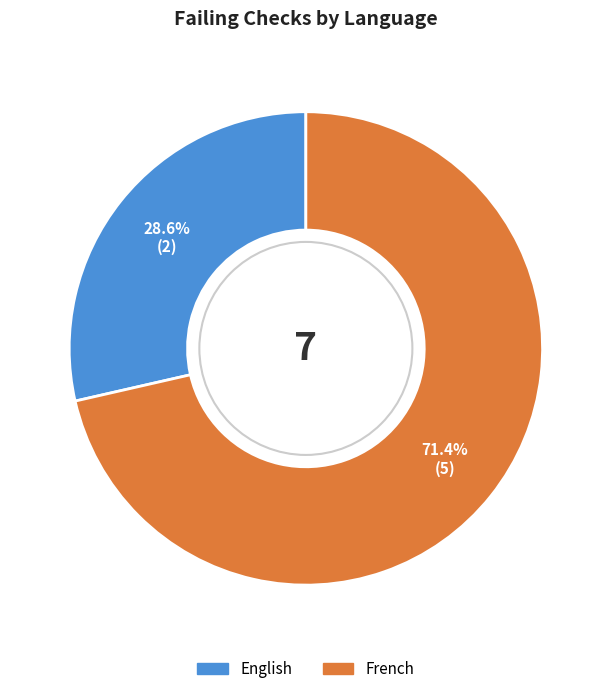

What is the largest slice in the pie chart?

French